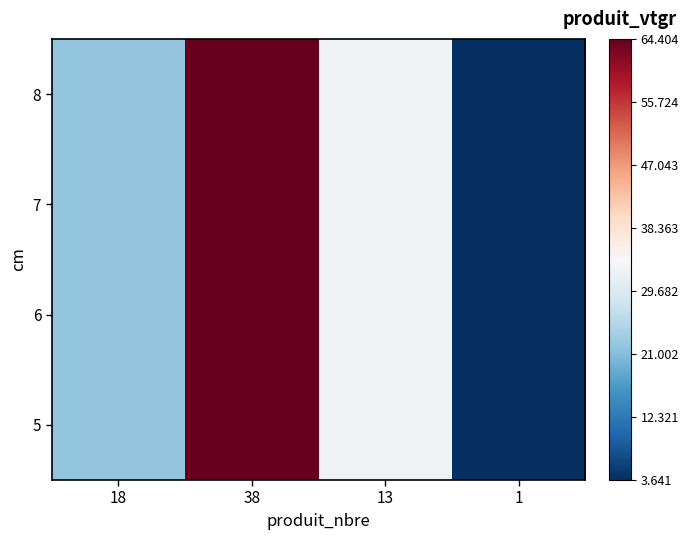

What is the total value across all series at 38?

257.6